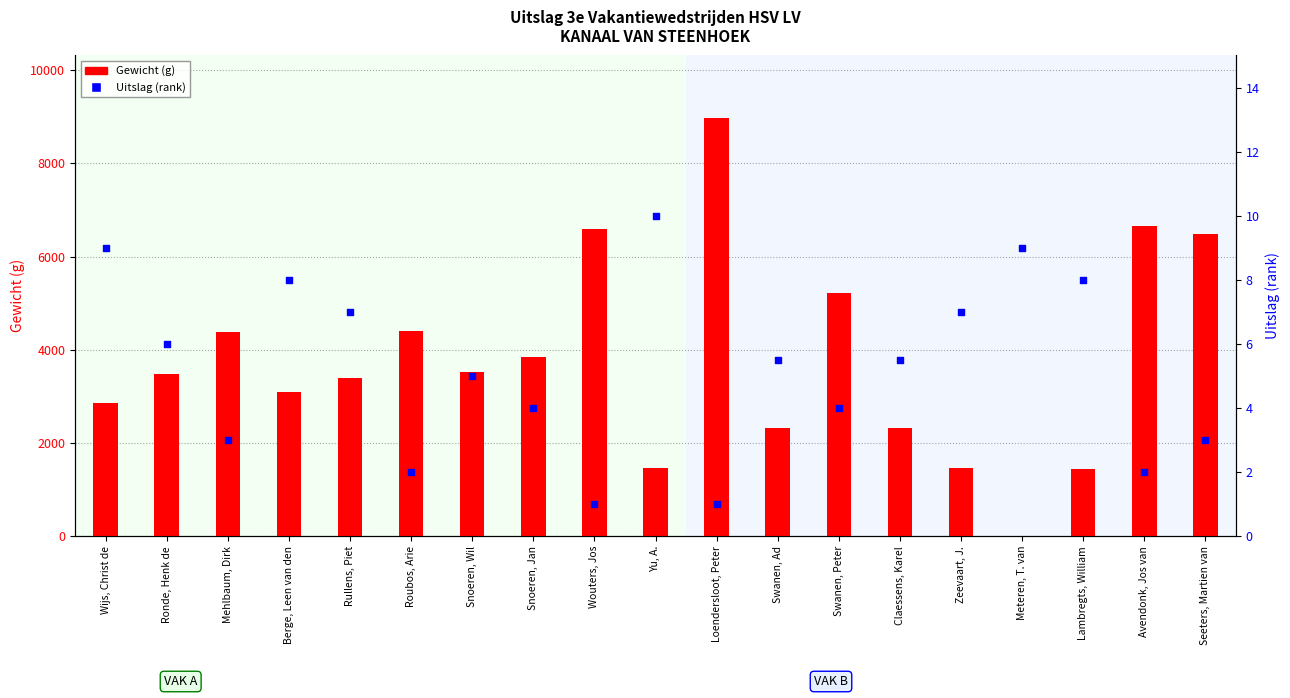

At how many categories does at least one series exceed 2756?

13